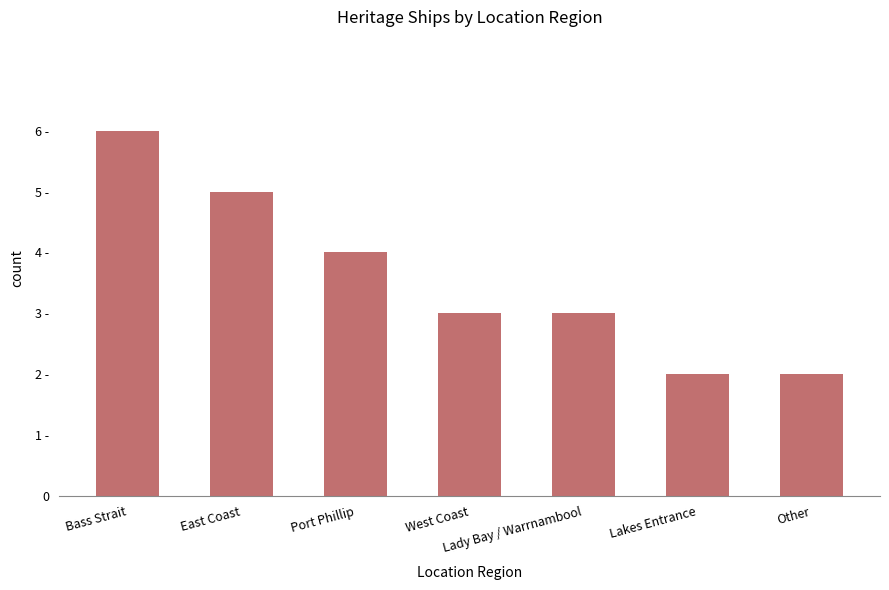

What is the sum of all values?

25